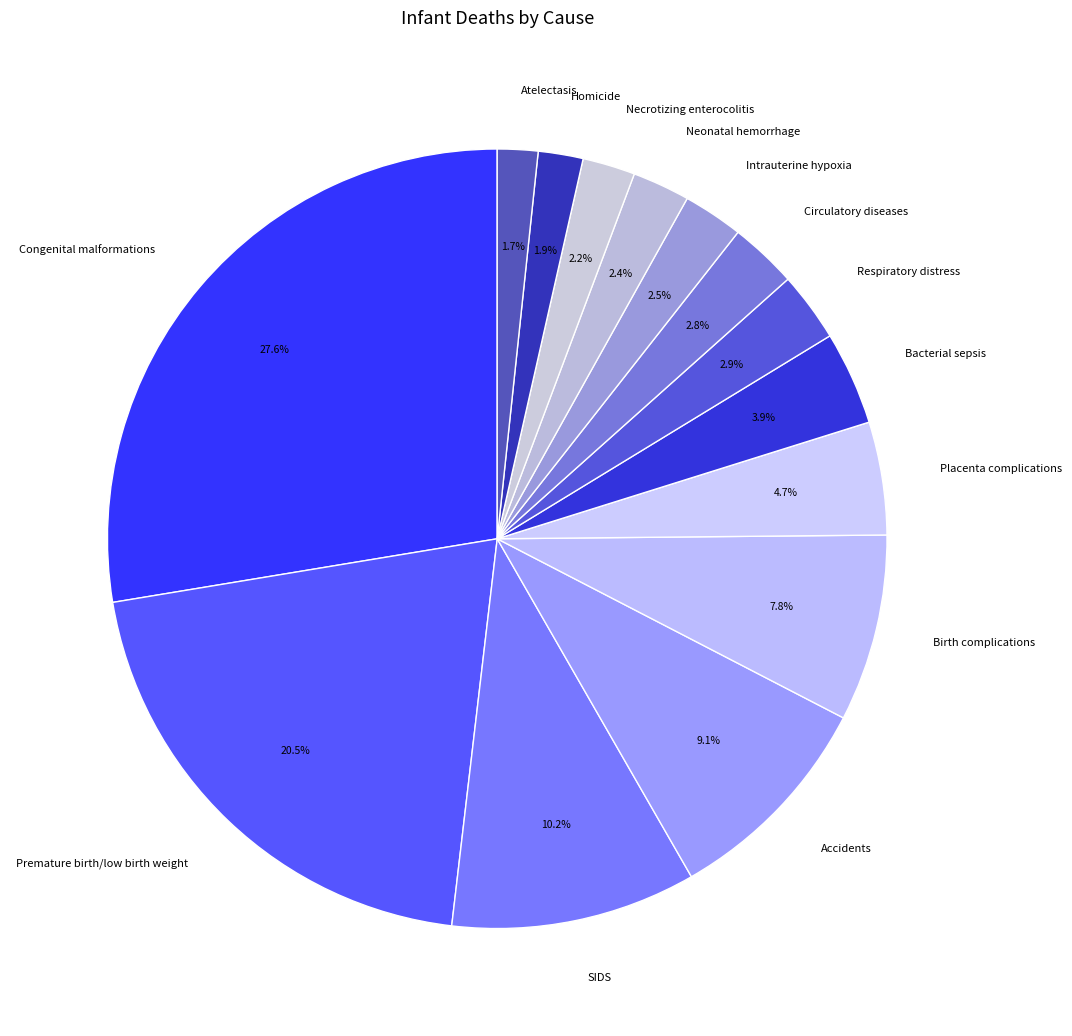

What is the largest slice in the pie chart?

Congenital malformations